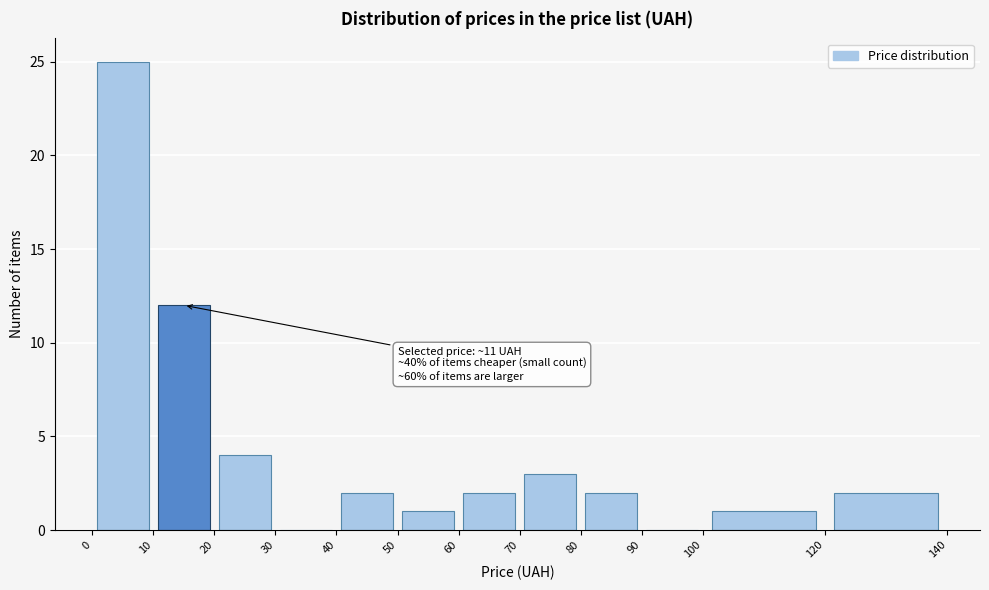

Over which range of the x-axis is the bar tallest?

0 to 10